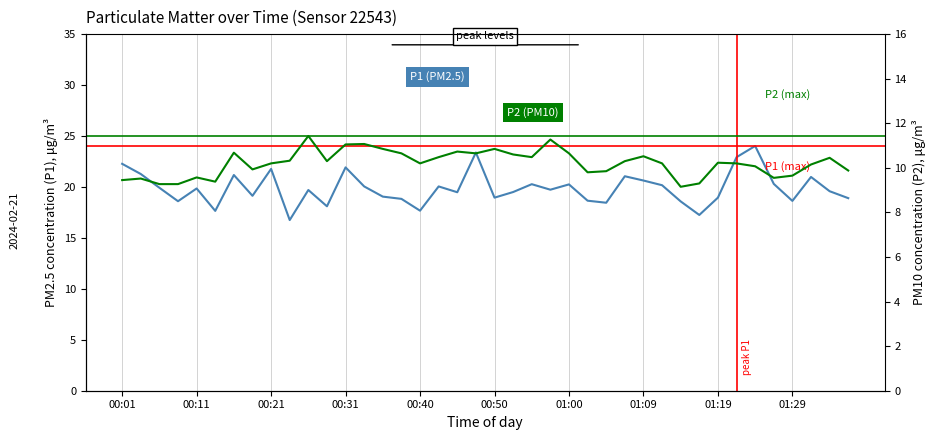

How many data points in P2 are above 10?

26